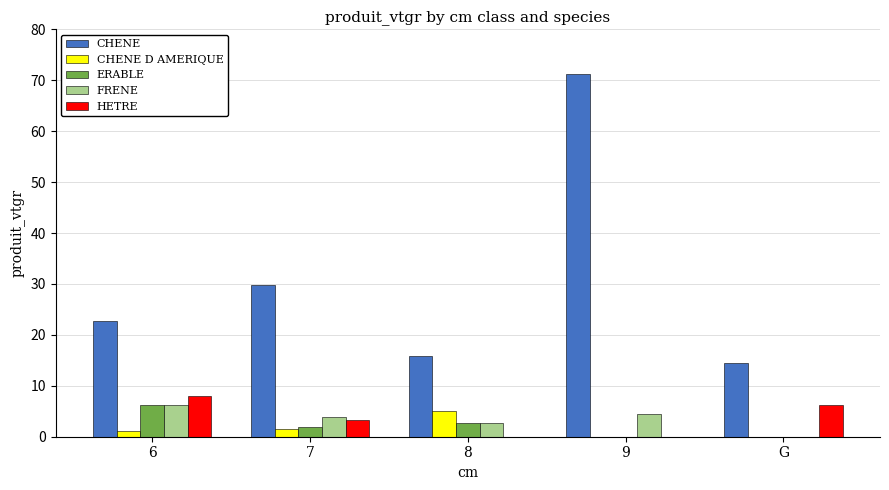

What is the sum of all CHENE D AMERIQUE values?

7.7